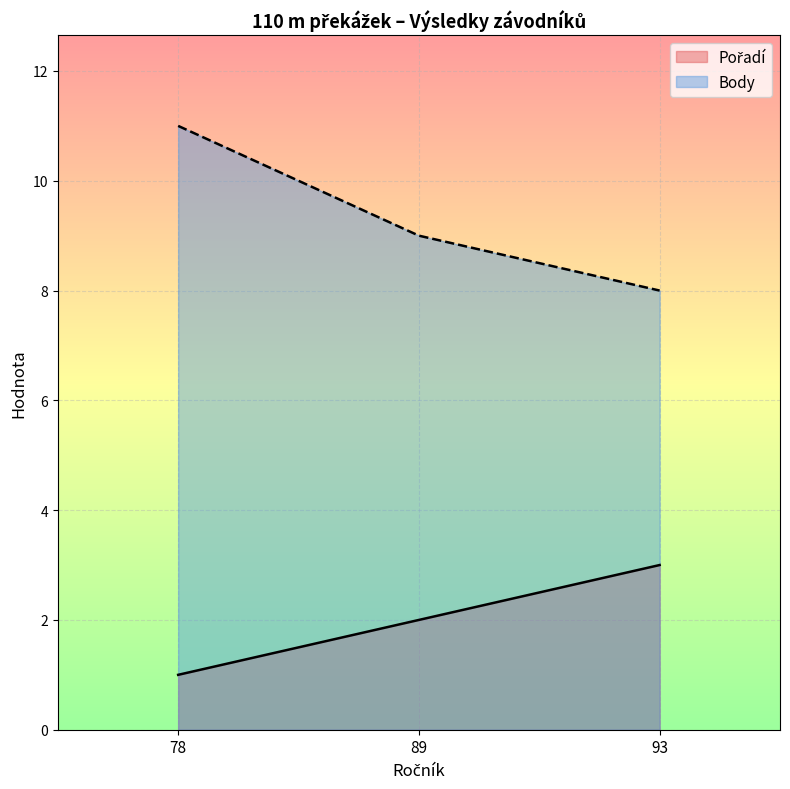

How many data points in Pořadí are above 2?

1